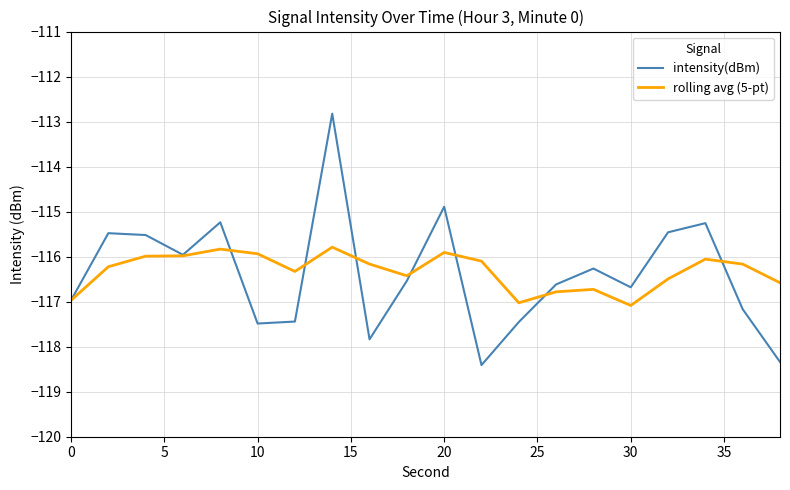

Which series has the widest spread of values?

intensity(dBm)